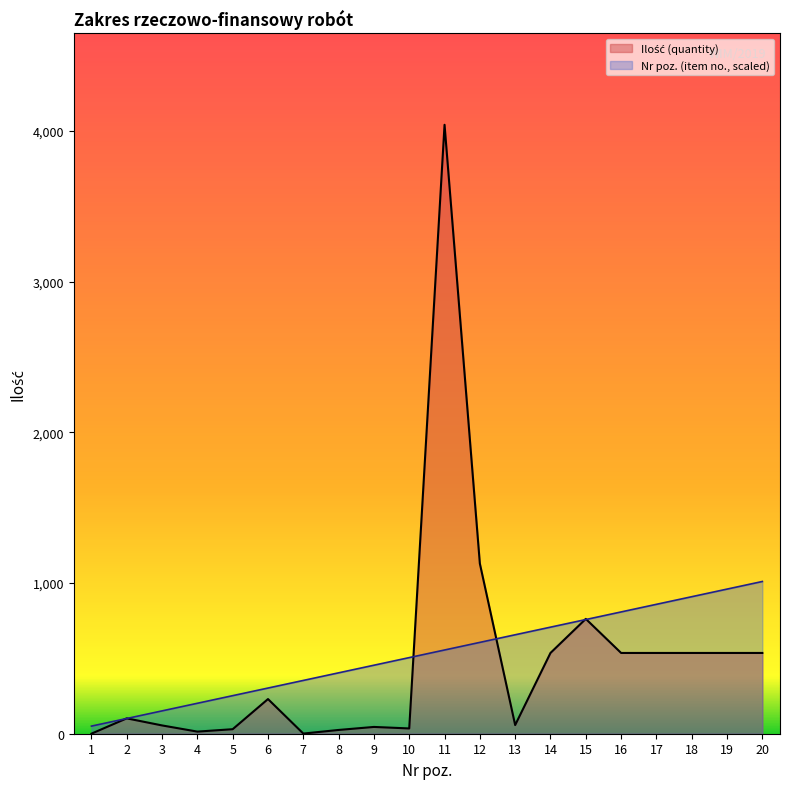

How many lines are shown in the chart?

2